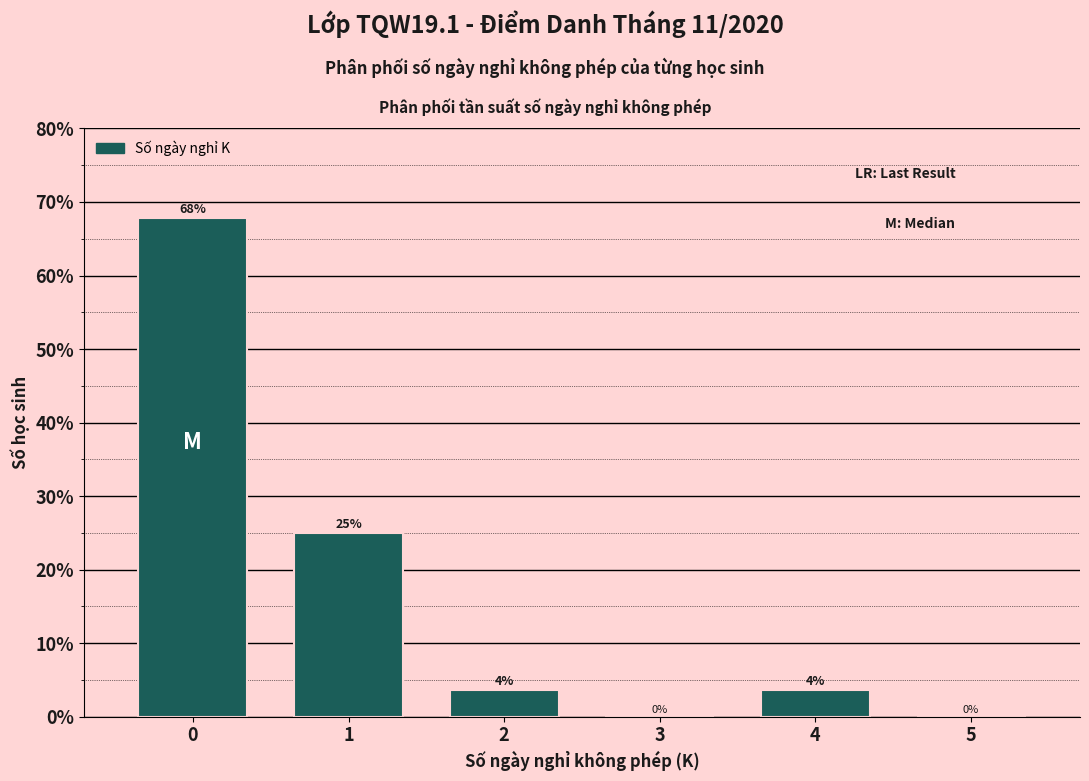

What is the greatest value displayed?

67.9